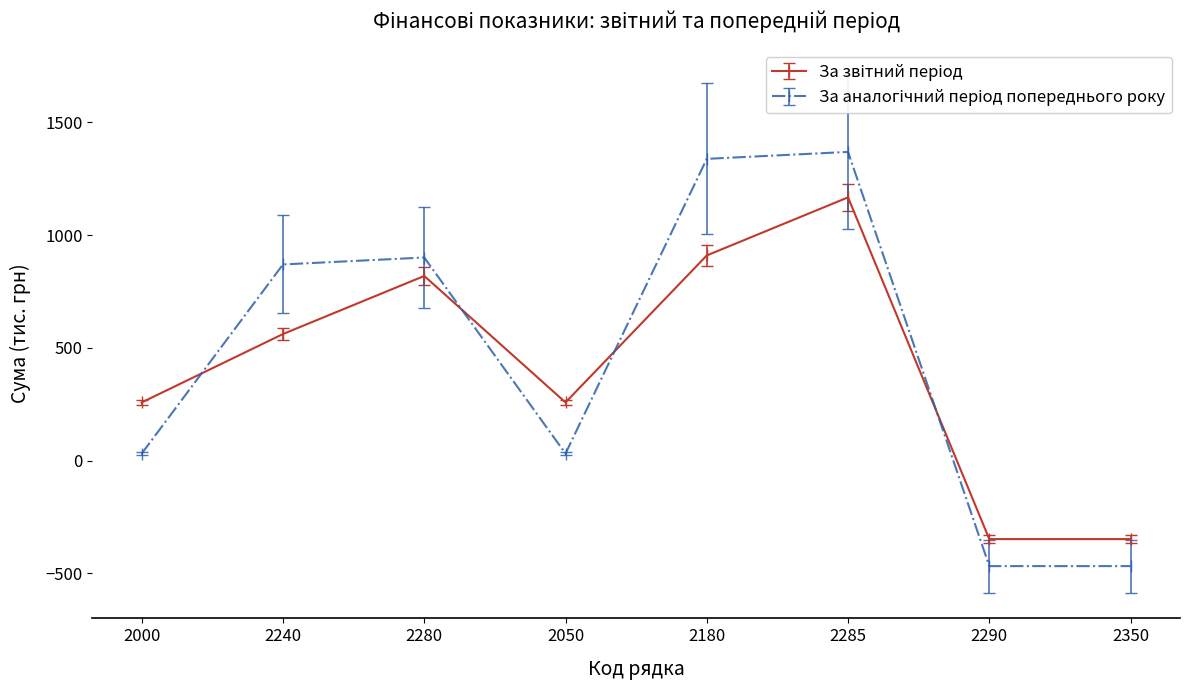

What is the label of the 4th point from the right?

2180